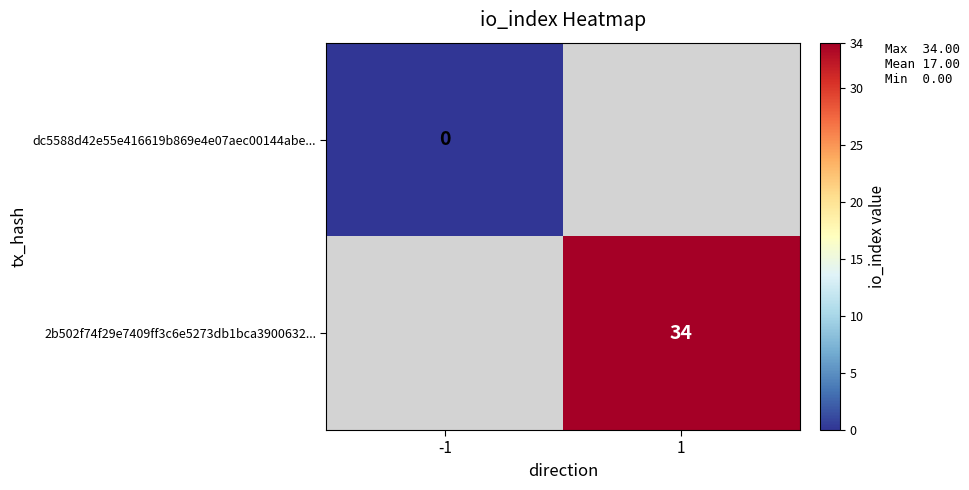

True or false: 2b502f74f29e7409ff3c6e5273db1bca3900632... has a value of 51 at 1.

False